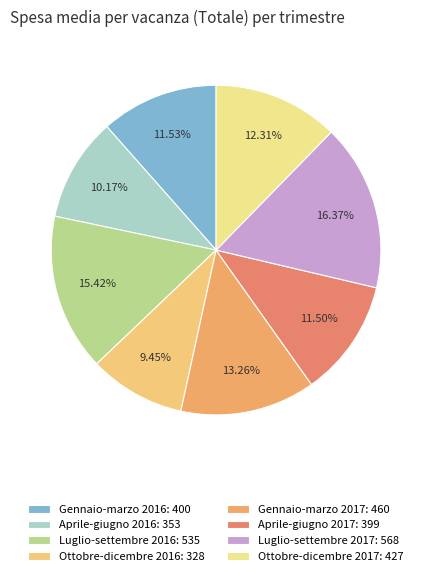

How much of the chart is everything except Luglio-settembre 2017?

83.6%